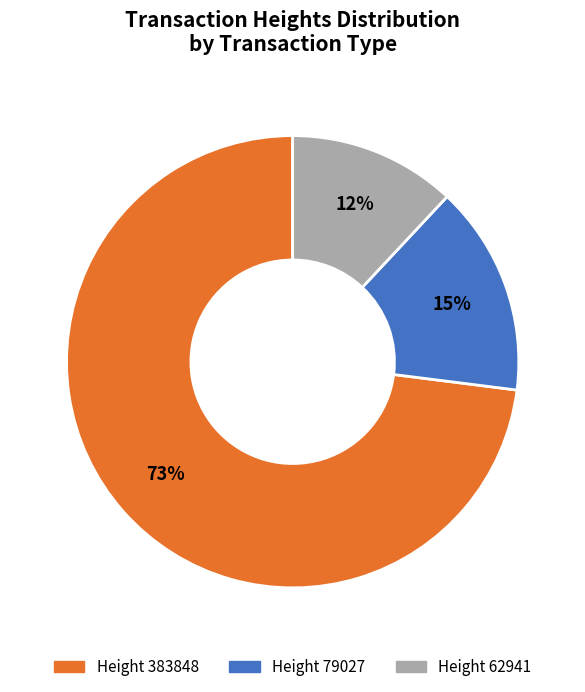

What is the ratio of the value at Height 383848 to the value at Height 62941?

6.1